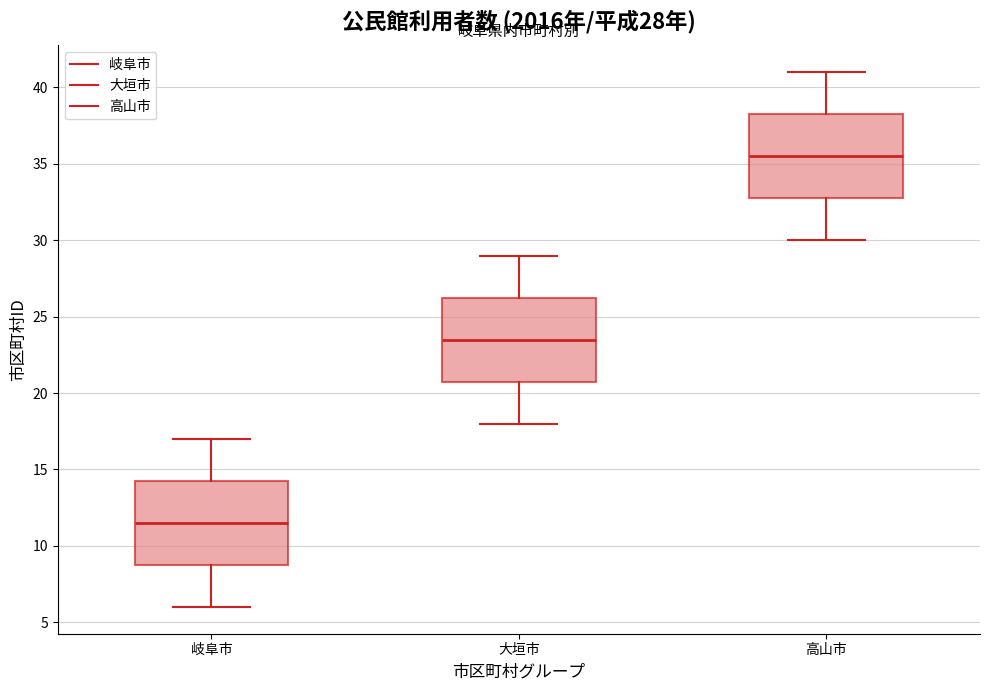

Which box has the lowest median line?

岐阜市